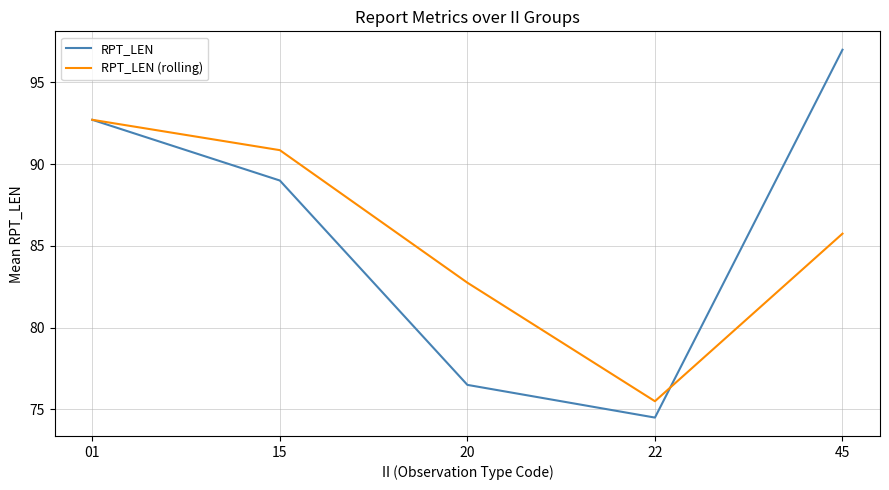

Which series has the largest range (max minus min)?

RPT_LEN